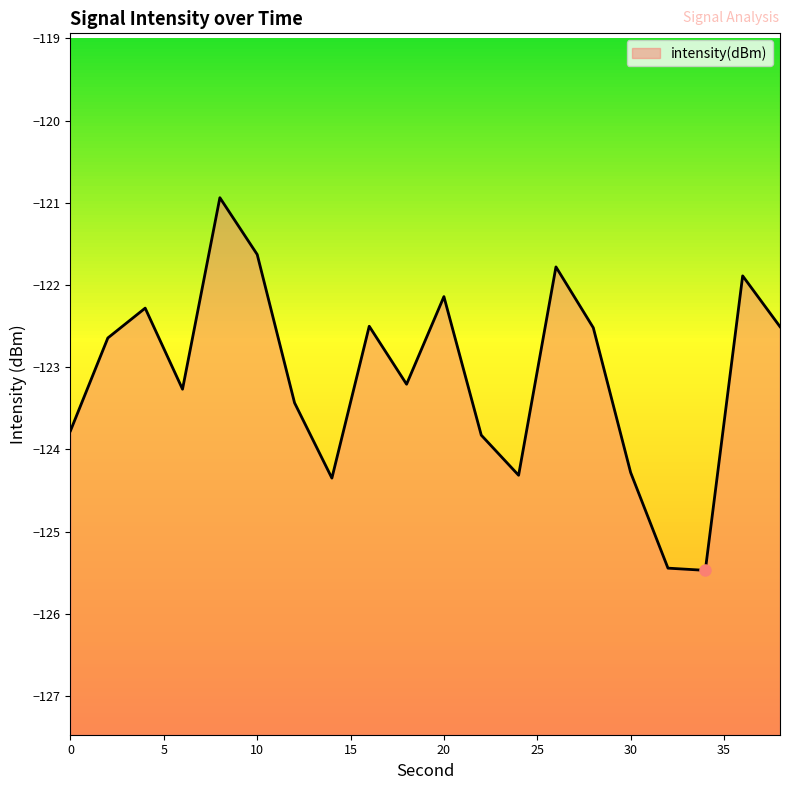

Reading left to right, extract all data points from this chart.

0=-123.8	2=-122.6	4=-122.3	6=-123.3	8=-120.9	10=-121.6	12=-123.4	14=-124.3	16=-122.5	18=-123.2	20=-122.1	22=-123.8	24=-124.3	26=-121.8	28=-122.5	30=-124.3	32=-125.4	34=-125.5	36=-121.9	38=-122.5